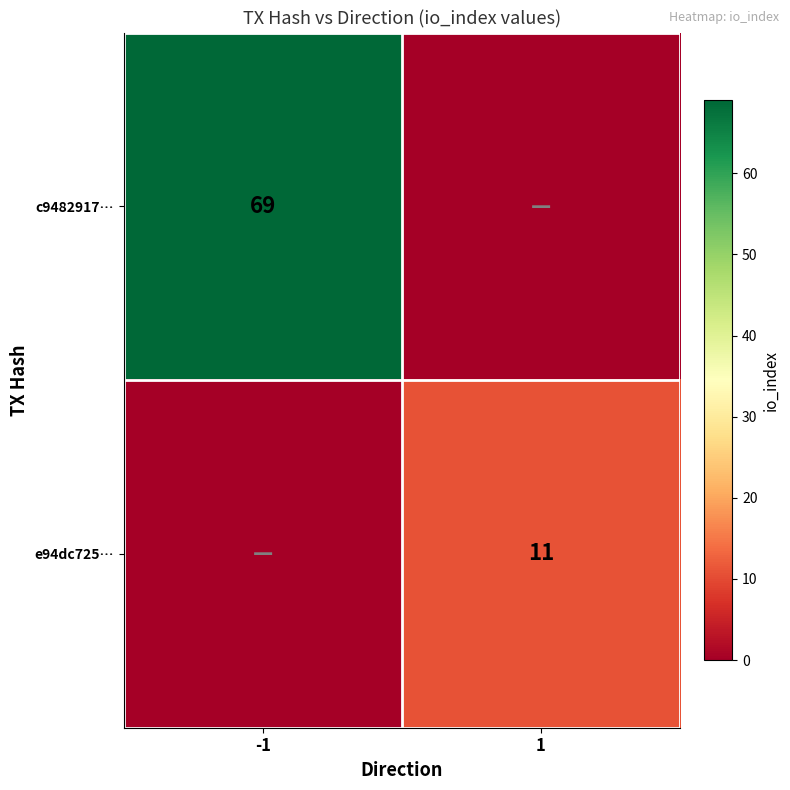

The value of c9482917… at -1 is 113. True or false?

False